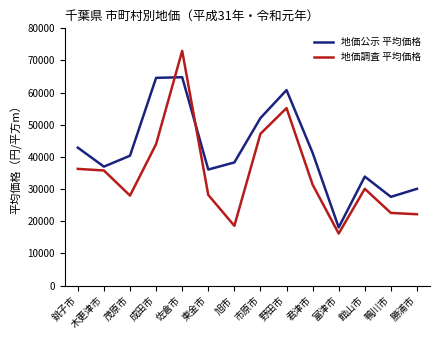

List the series in order of their overall mean, lowest first.

地価調査 平均価格, 地価公示 平均価格